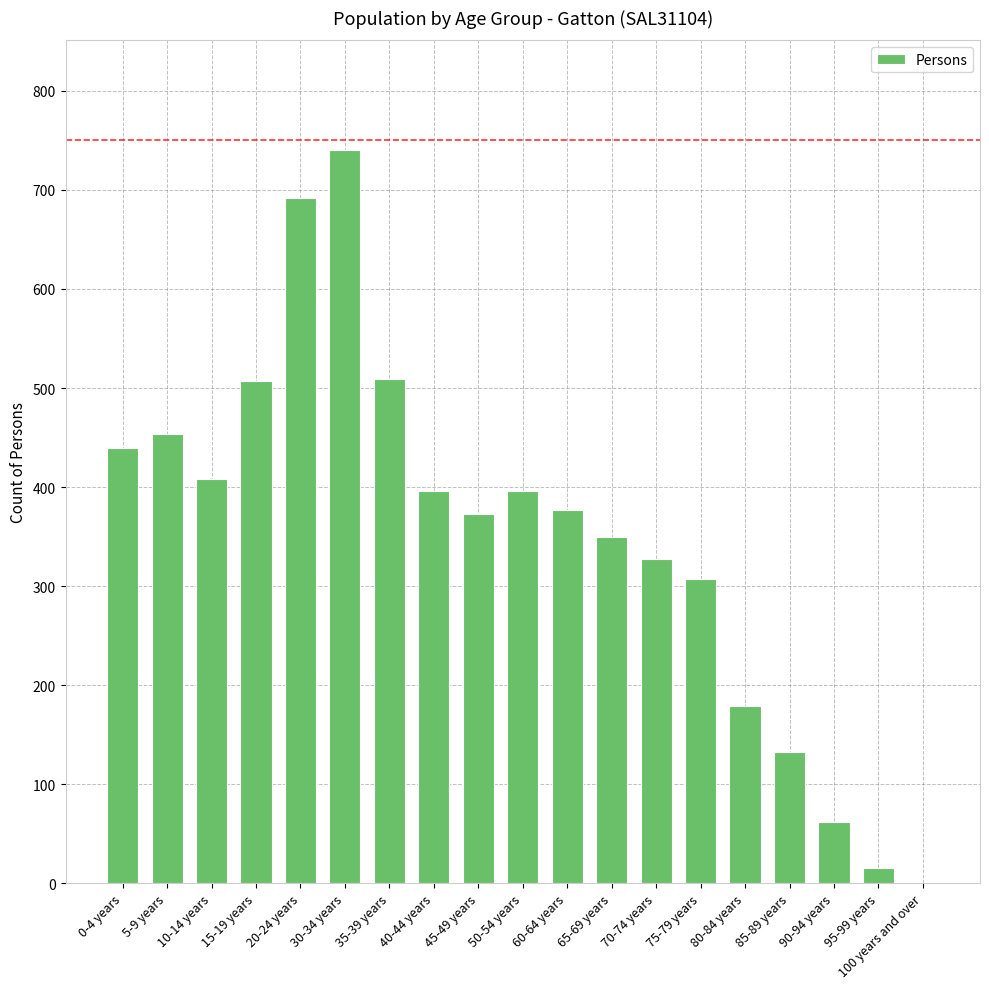

How many series are shown in this chart?

1